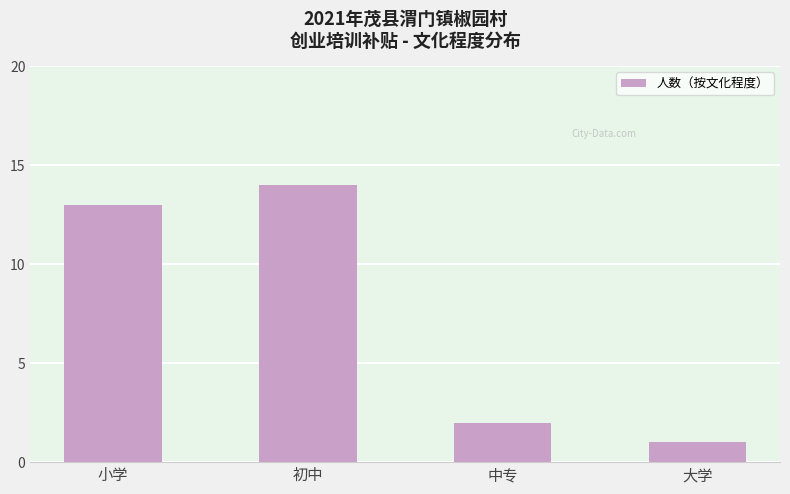

Reading left to right, list all the values displayed in this chart.

小学=13	初中=14	中专=2	大学=1